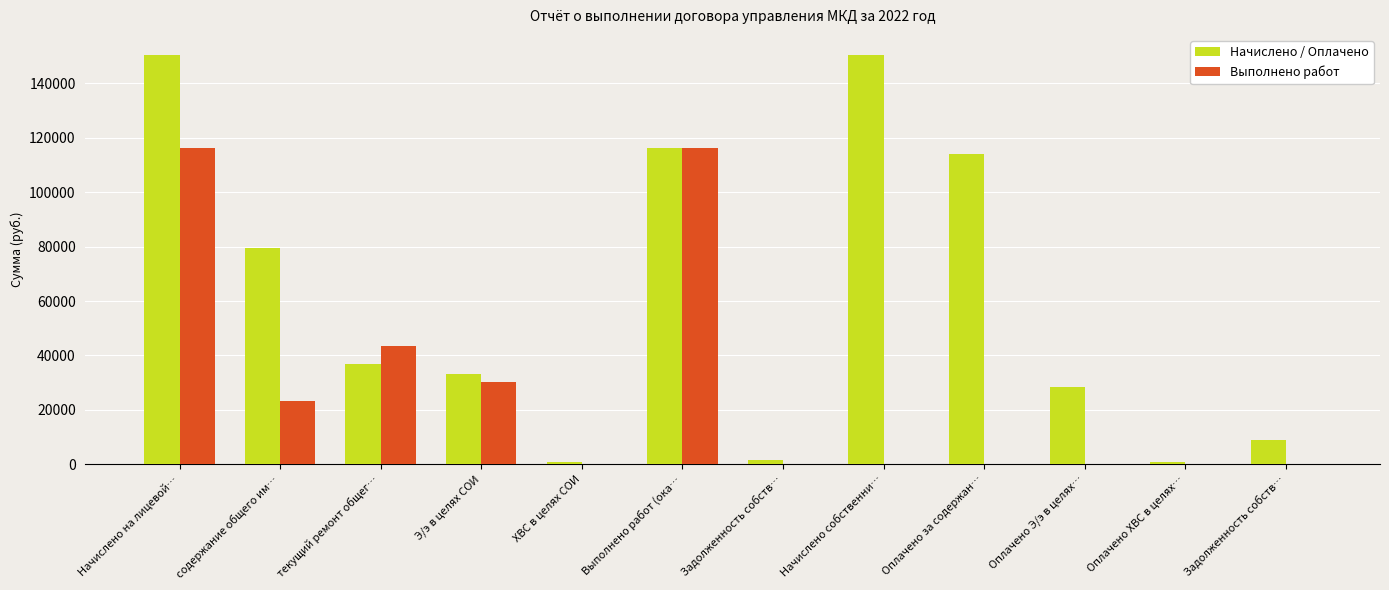

Rank the series by their average value, from highest to lowest.

Начислено / Оплачено, Выполнено работ